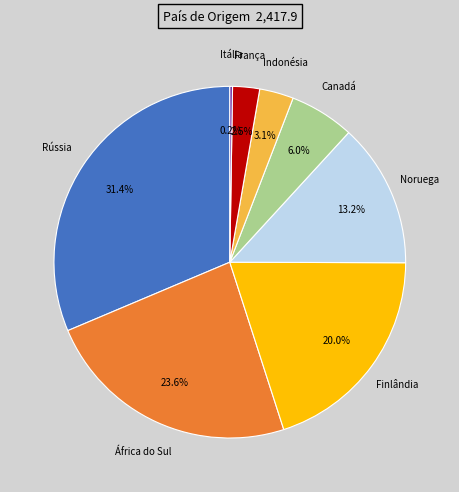

To the nearest percent, what is the difference between the Canadá and Rússia slice percentages?

25%